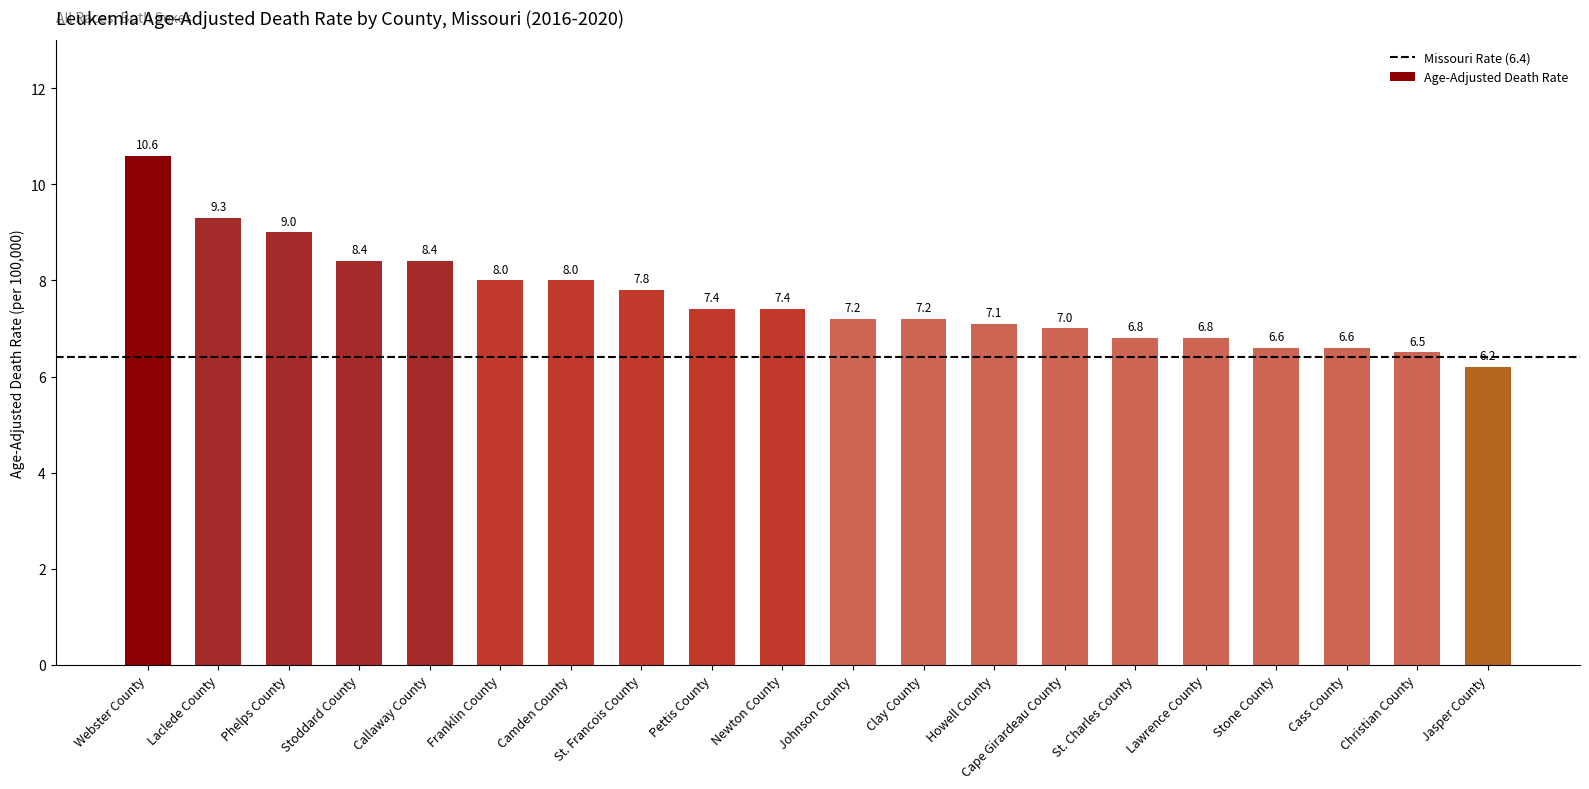

The chart shows a value of 7.2 at Clay County. True or false?

True